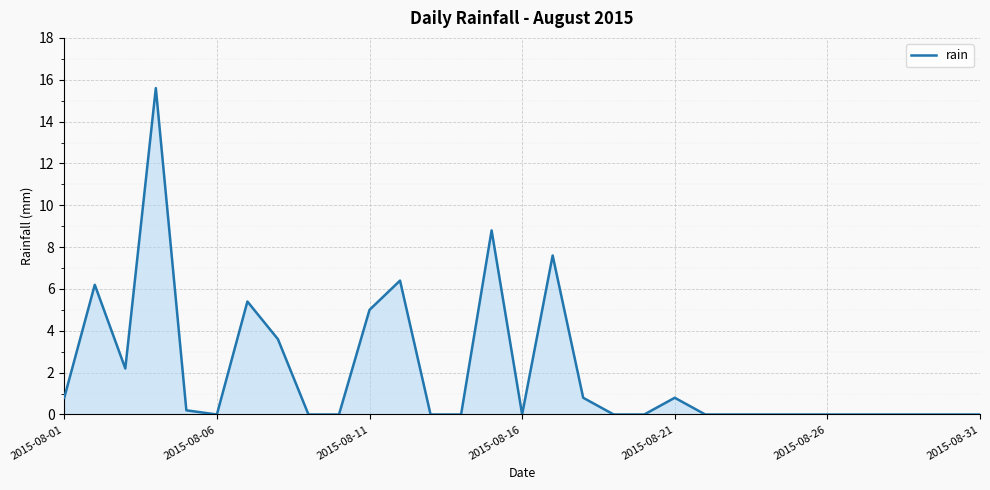

Reading left to right, transcribe all the data shown in this chart.

0.8	6.2	2.2	15.6	0.2	0.0	5.4	3.6	0.0	0.0	5.0	6.4	0.0	0.0	8.8	0.0	7.6	0.8	0.0	0.0	0.8	0.0	0.0	0.0	0.0	0.0	0.0	0.0	0.0	0.0	0.0